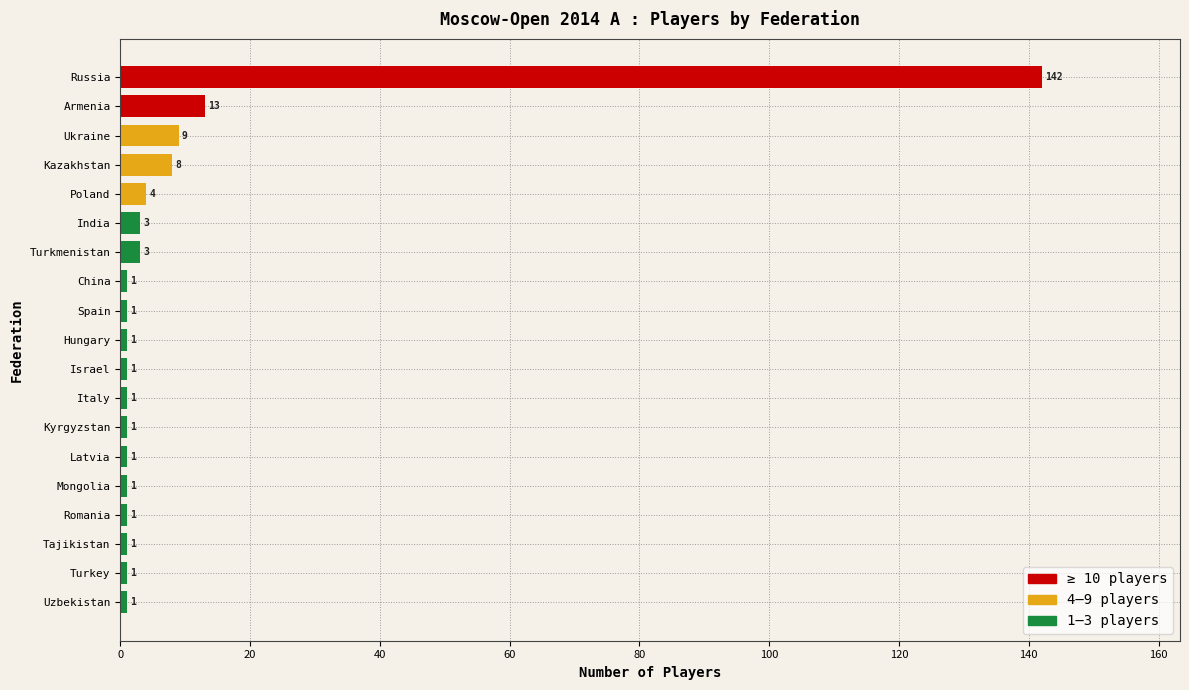

Is it true that the value at Poland is 4?

True